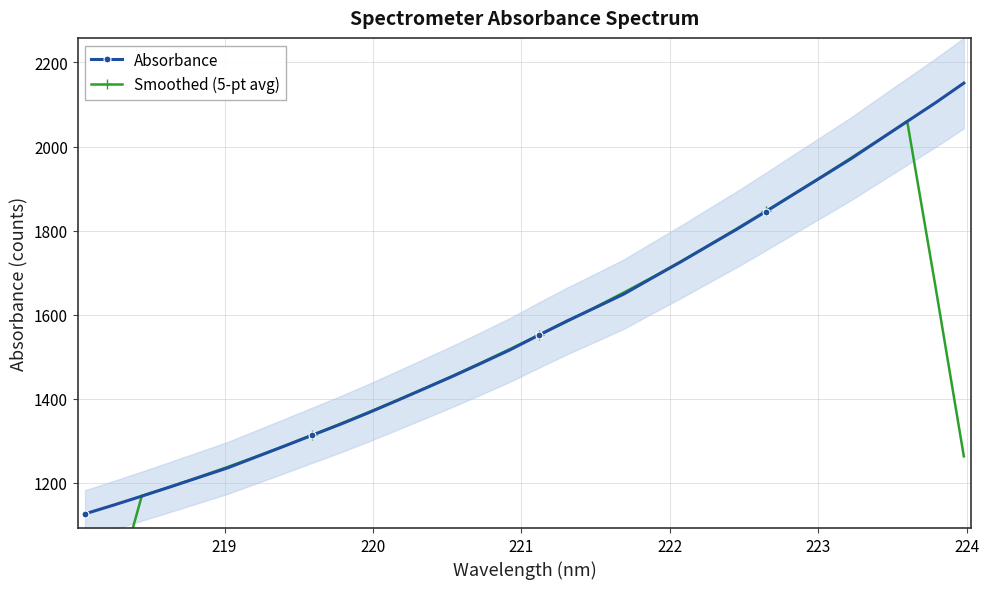

What is the value of the Absorbance point at the 6th from the left?

1234.9